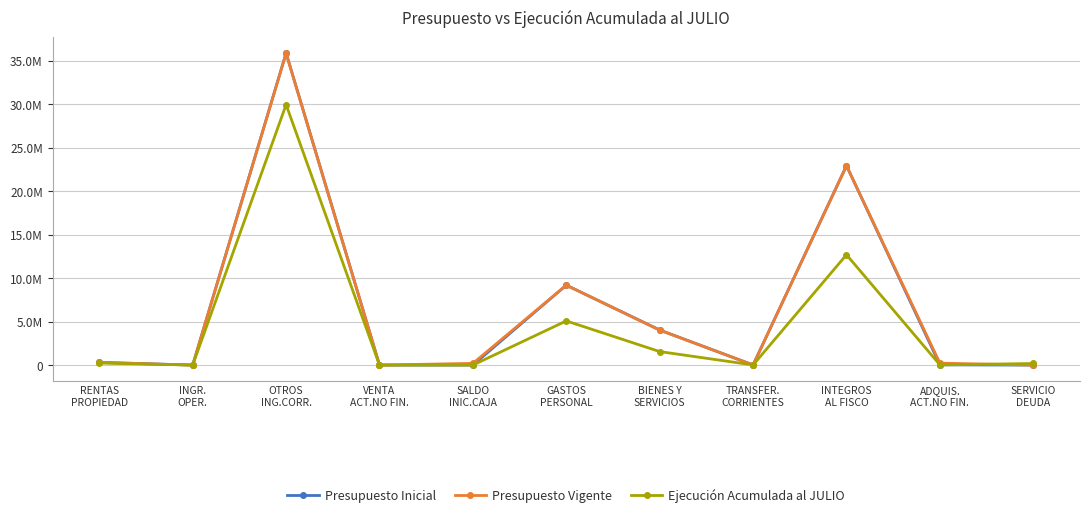

Which label corresponds to the smallest value in the chart?

SALDO
INIC.CAJA